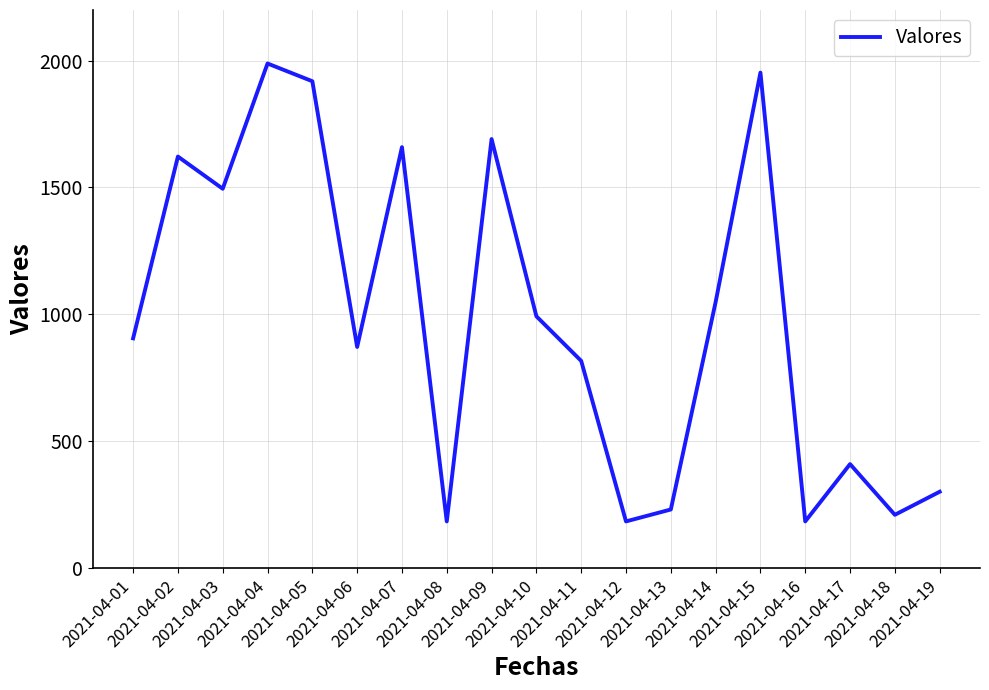

What is the average value?

982